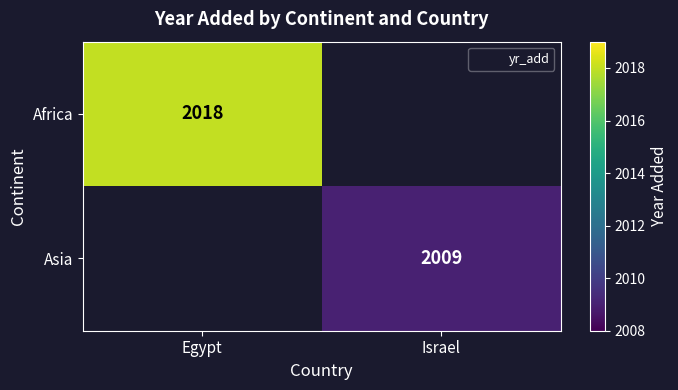

At Israel, list the series in order from largest to smallest.

Africa, Asia